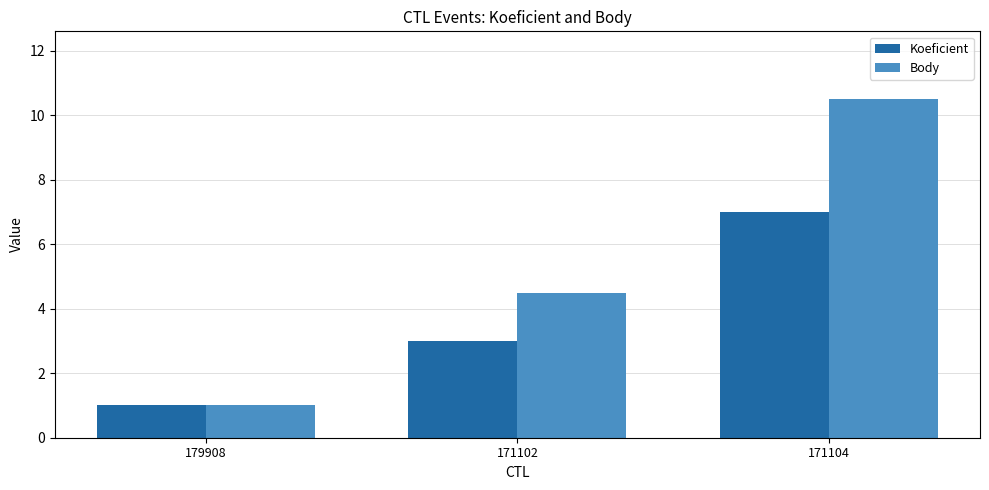

What is the label of the 3rd bar from the right?

179908